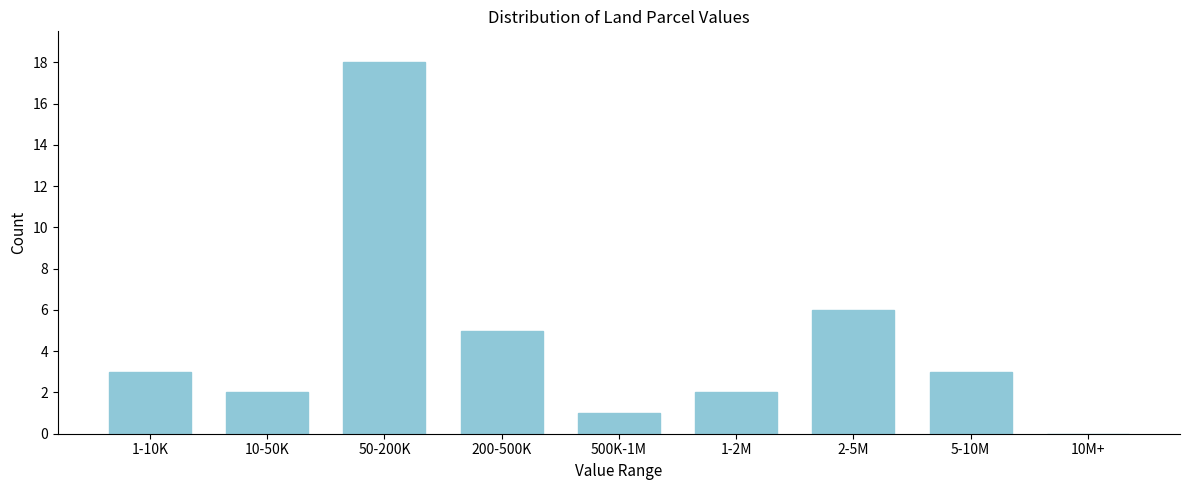

Reading left to right, transcribe all the data shown in this chart.

1-10K=3	10-50K=2	50-200K=18	200-500K=5	500K-1M=1	1-2M=2	2-5M=6	5-10M=3	10M+=0